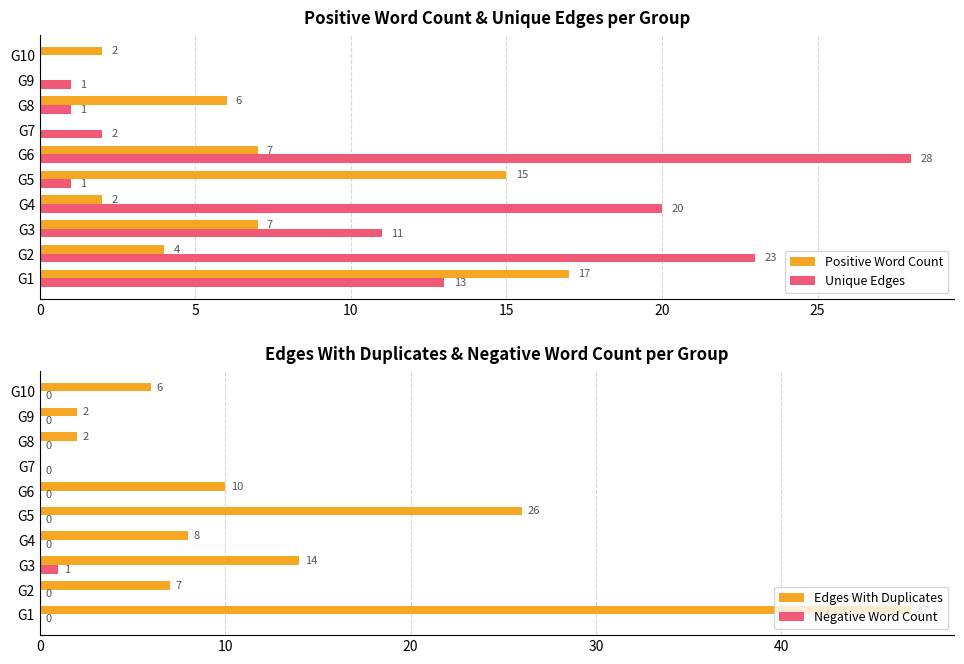

The Positive Word Count series shows 0 at G9. True or false?

True